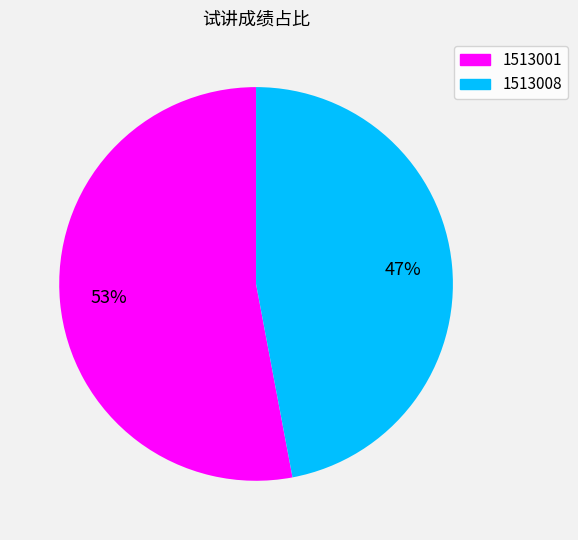

Is there any slice that represents more than half of the pie?

Yes